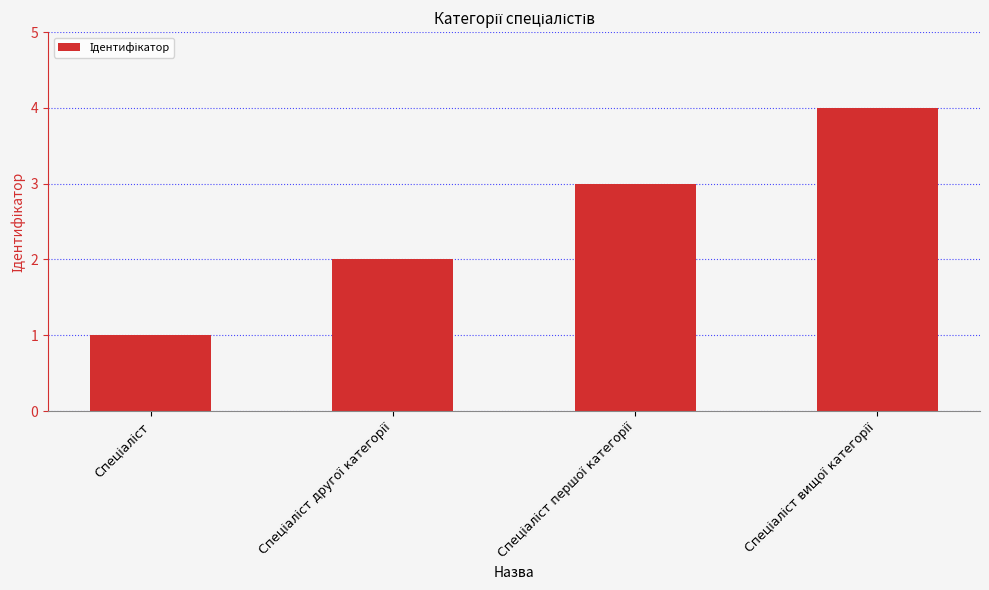

What is the sum of all values?

10